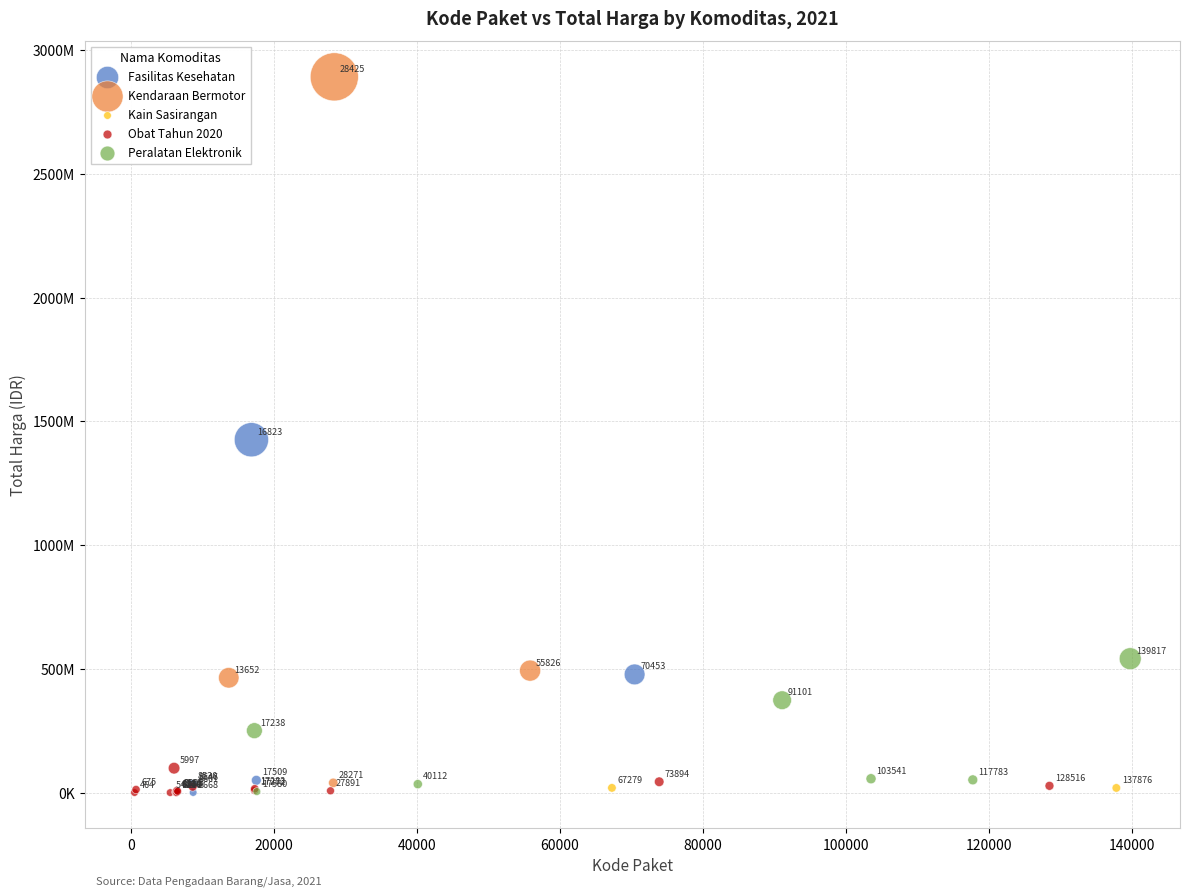

Which series has the largest Y range (max minus min)?

Kendaraan Bermotor